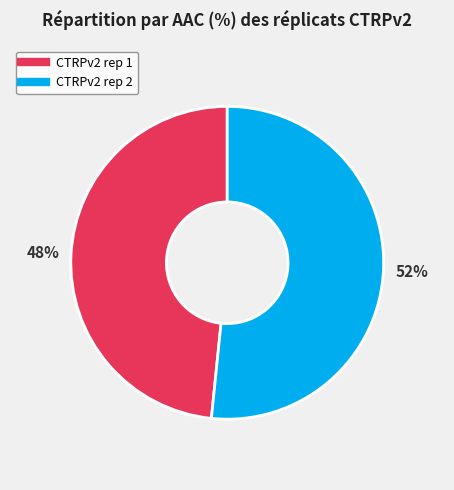

Is the sum of CTRPv2 rep 1 and CTRPv2 rep 2 greater than half?

Yes